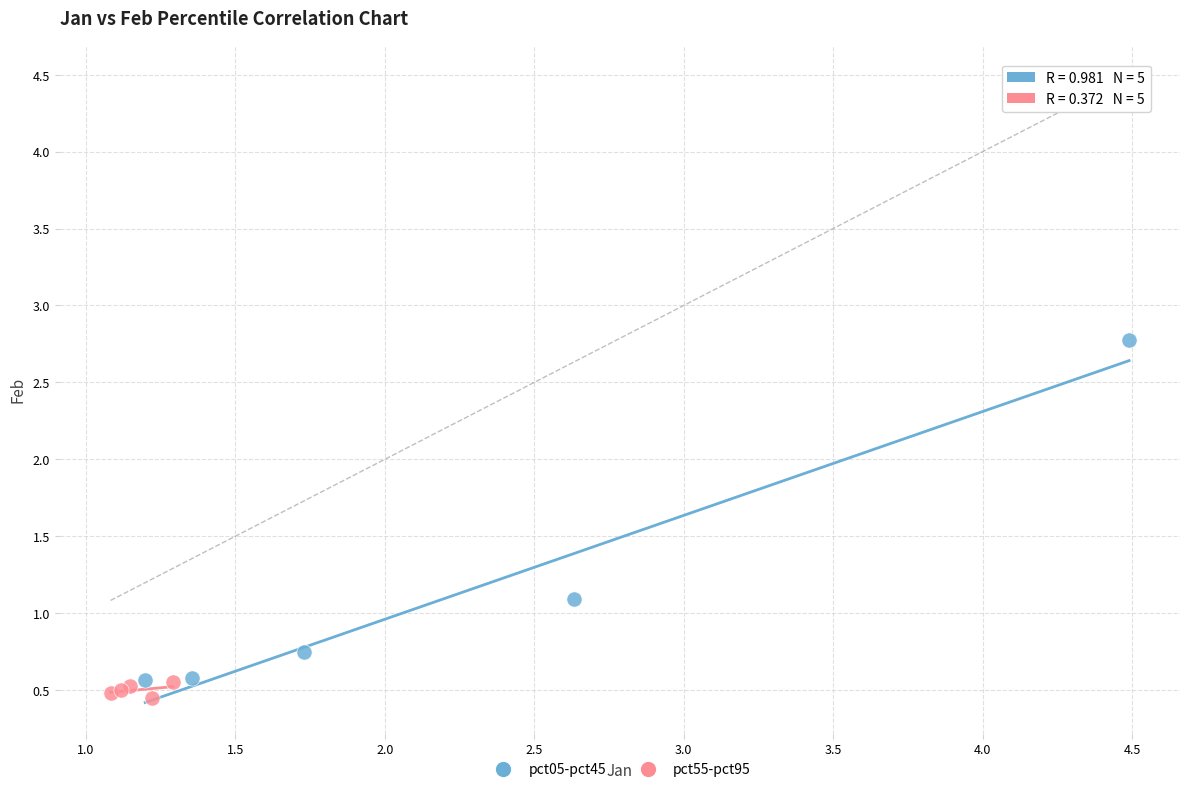

Which series contains the highest Y value?

pct05-pct45